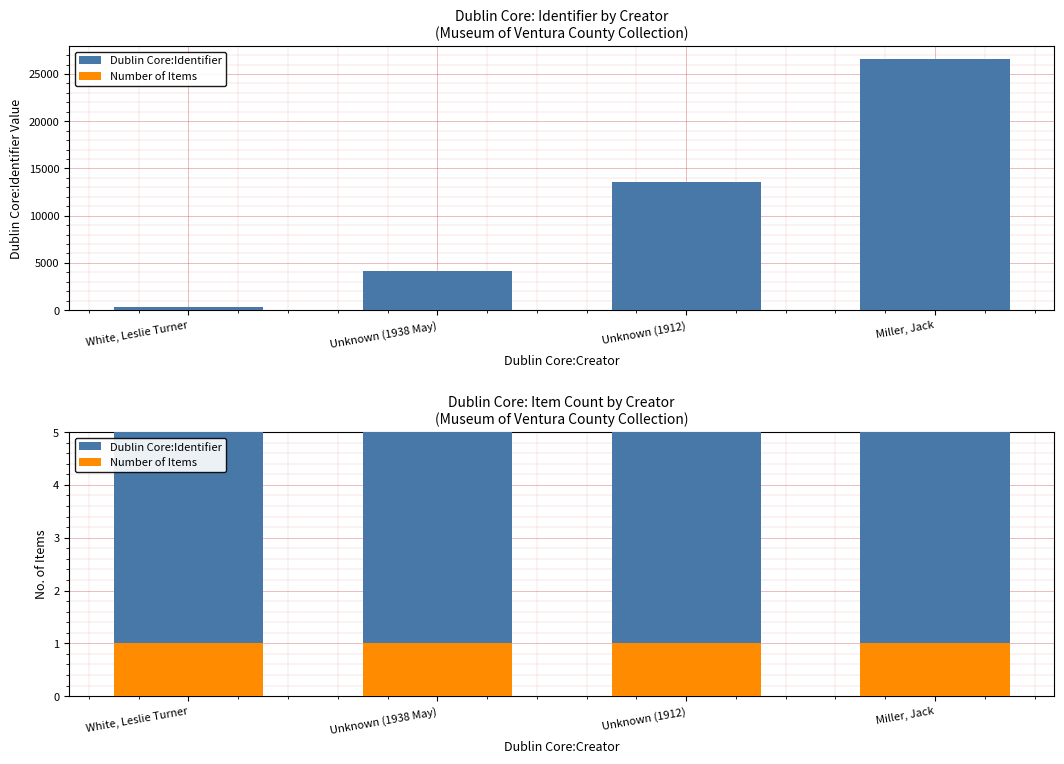

At which category is the sum across all series the highest?

Miller, Jack